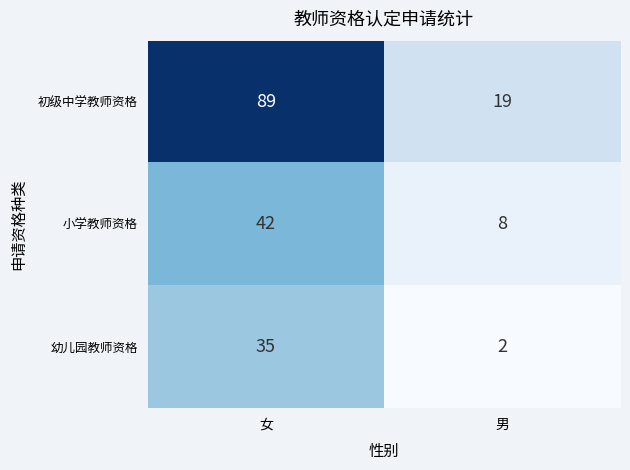

At how many categories does at least one series exceed 53?

1